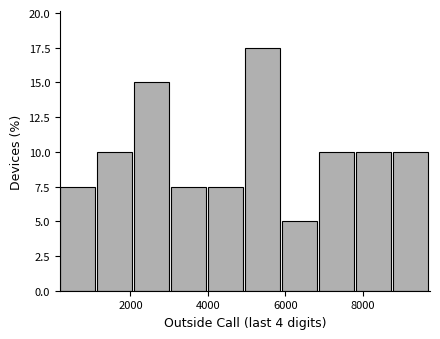

Over which range of the x-axis is the bar tallest?

5000 to 6000